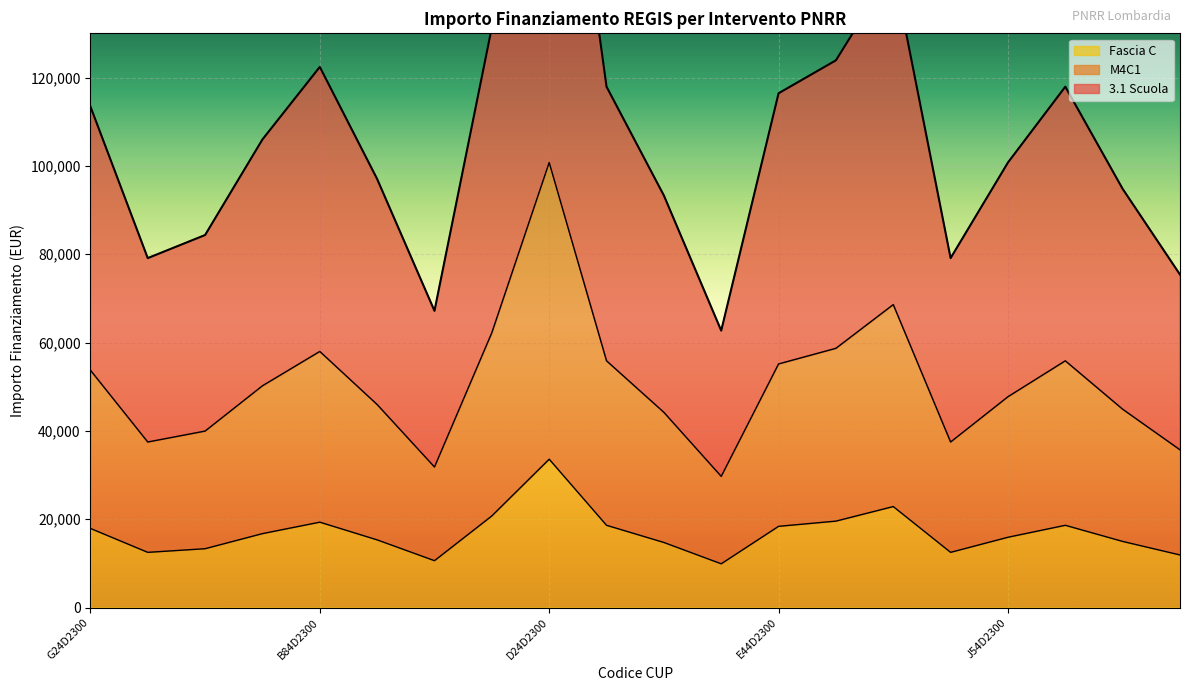

Which category has the highest value in the Fascia C series?

D24D2300